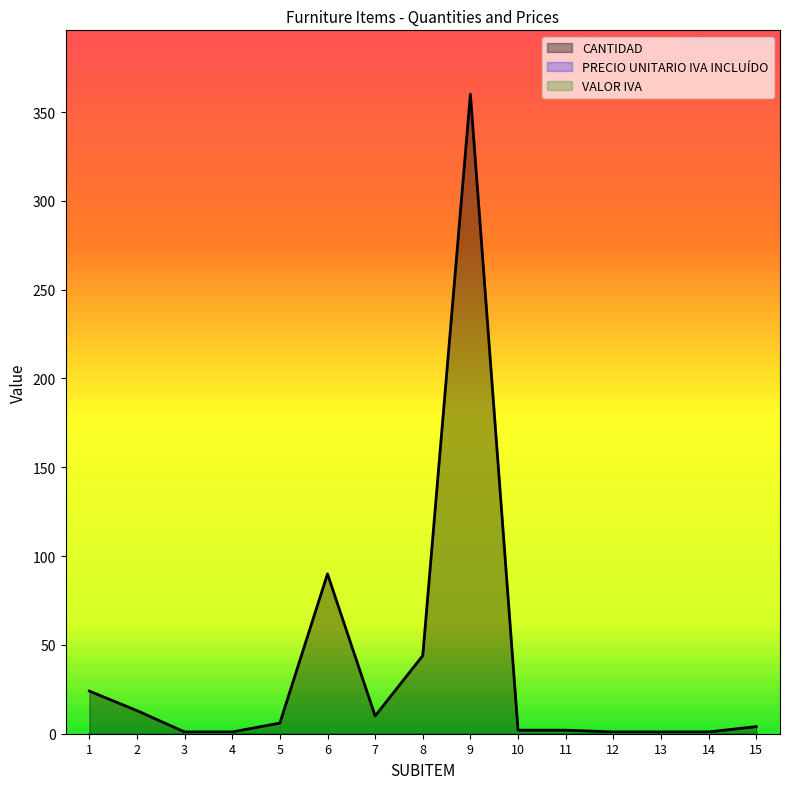

Does the chart display data point markers on the line(s)?

No